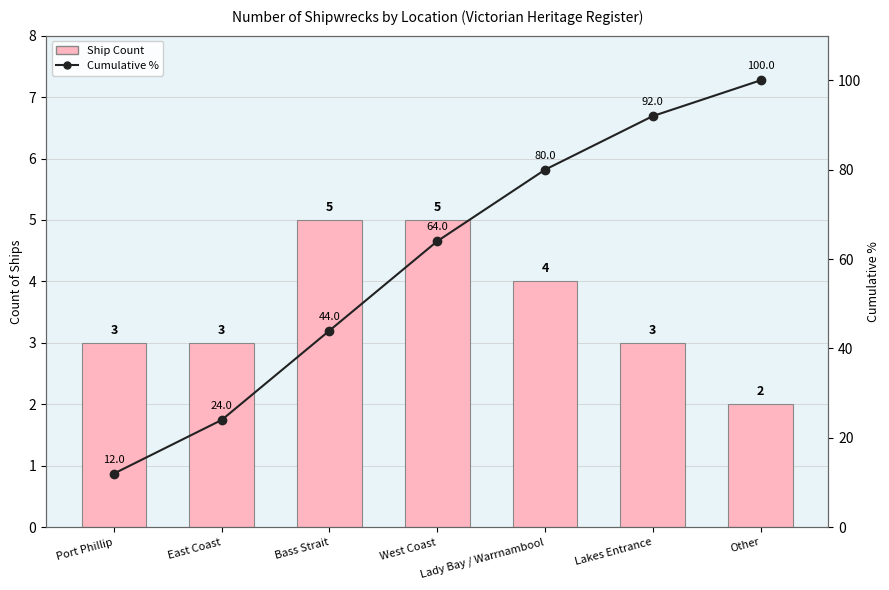

At which label is Cumulative % closest to 56?

West Coast